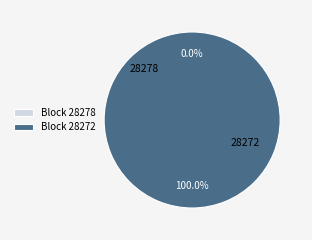

The 28272 slice represents 87% of the pie. True or false?

False